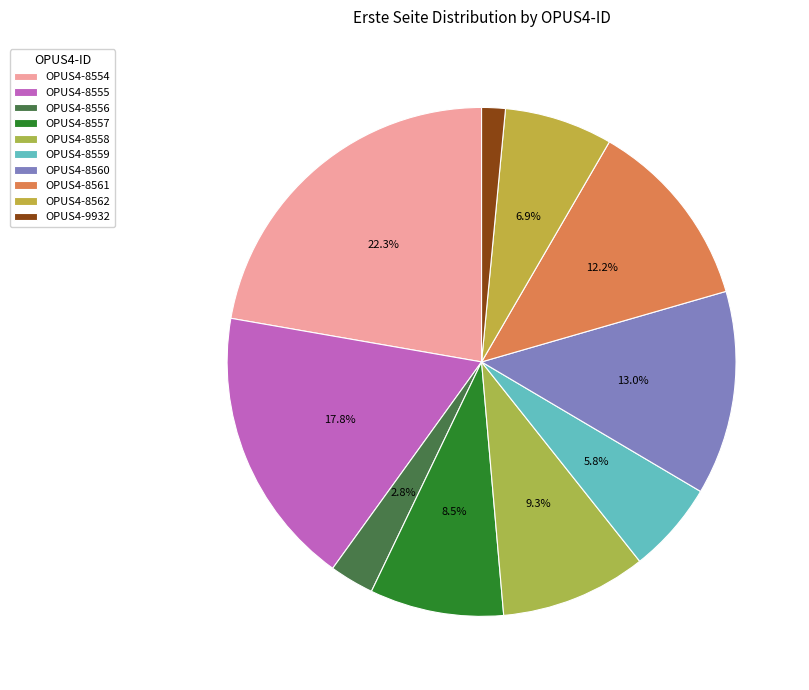

Rank the categories by value from highest to lowest.

OPUS4-8554, OPUS4-8555, OPUS4-8560, OPUS4-8561, OPUS4-8558, OPUS4-8557, OPUS4-8562, OPUS4-8559, OPUS4-8556, OPUS4-9932